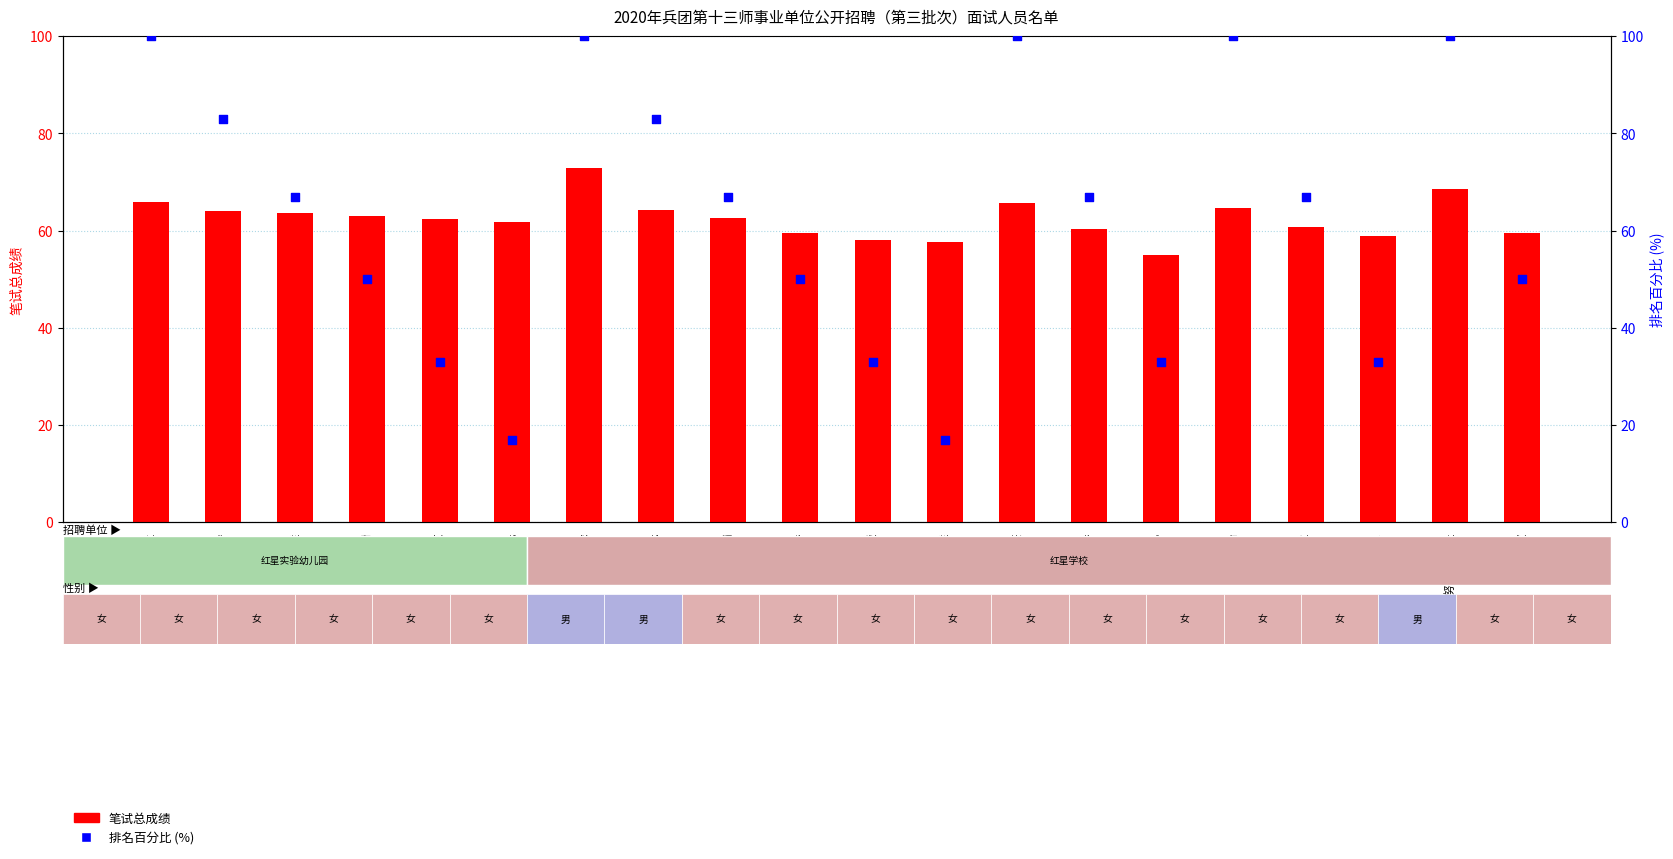

What are all the series names shown in the legend?

笔试总成绩, 排名百分比